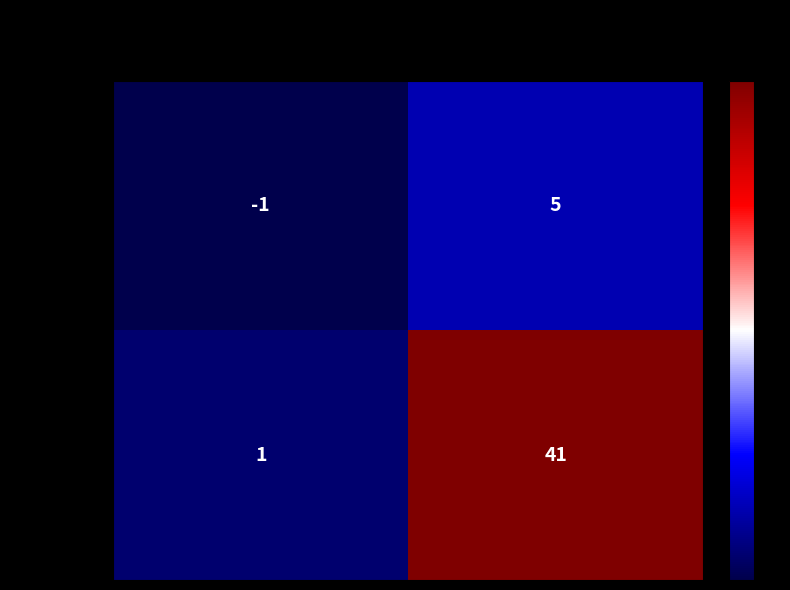

How many distinct data groups are displayed?

2